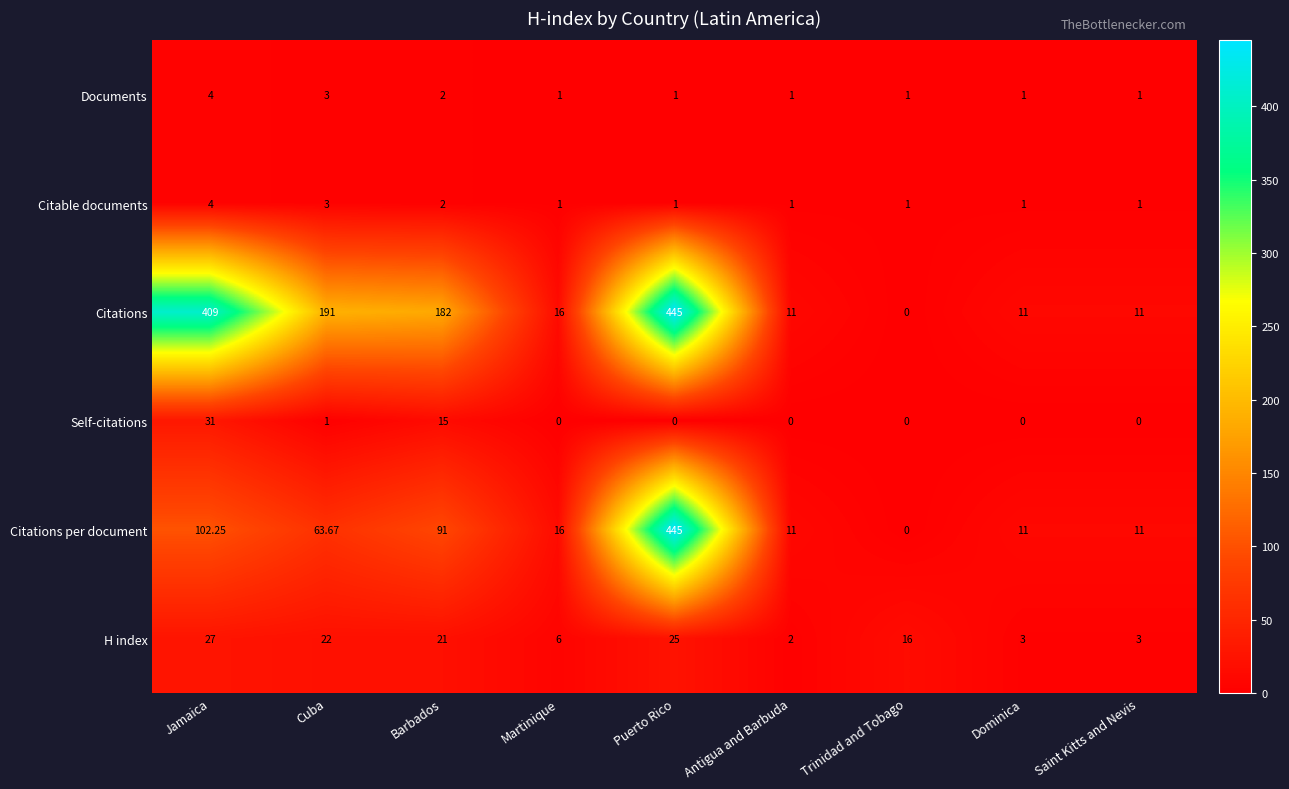

At which label does Citations reach its peak?

Puerto Rico